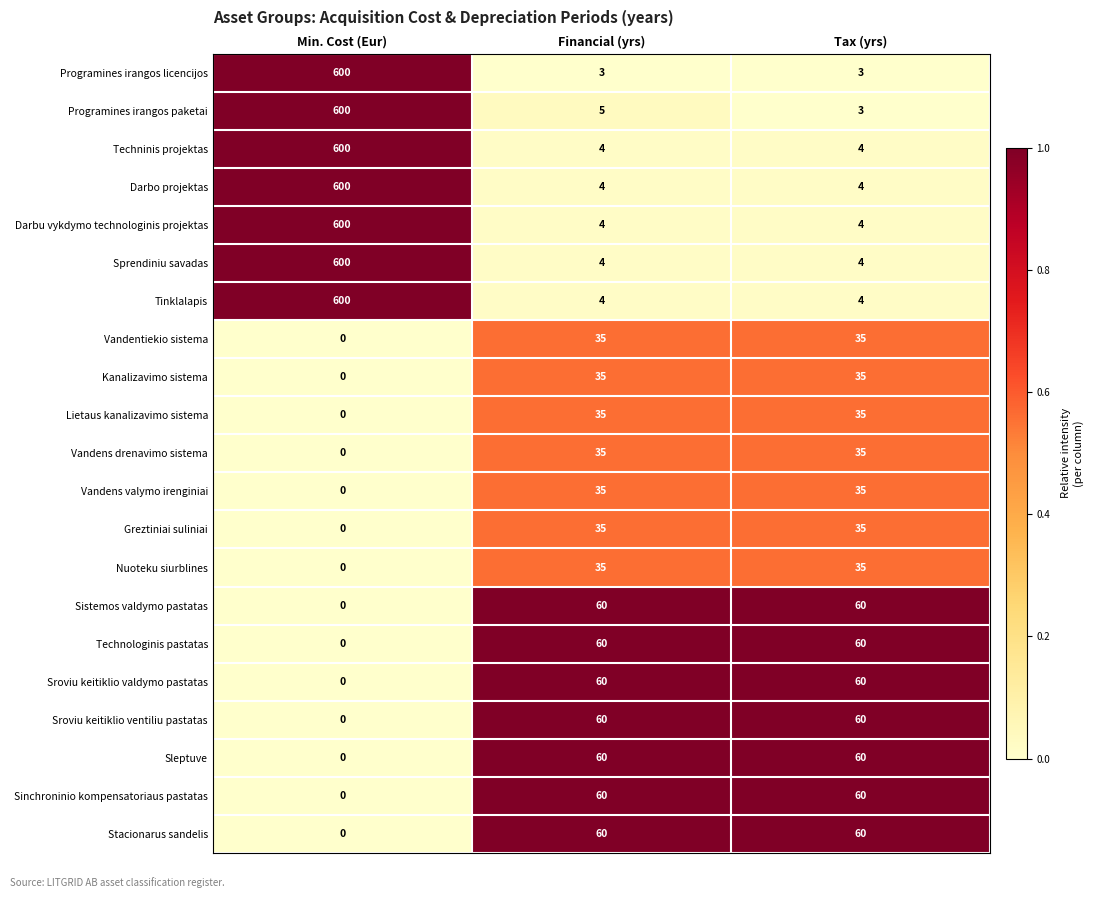

What is the sum of the Darbo projektas values at Financial (yrs) and Tax (yrs)?

8